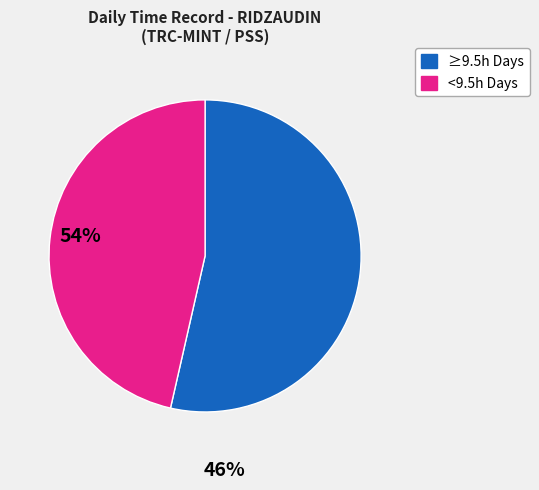

Is there a majority slice in this chart?

Yes